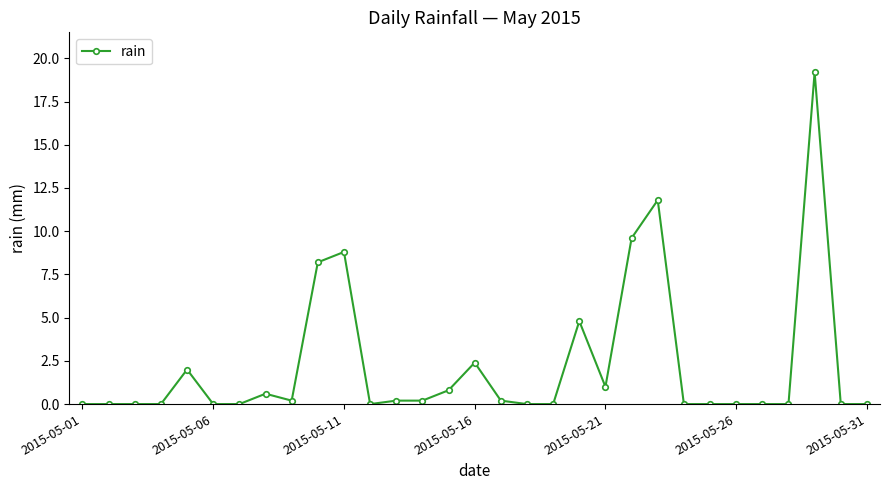

What is the sum of all values?

70.0